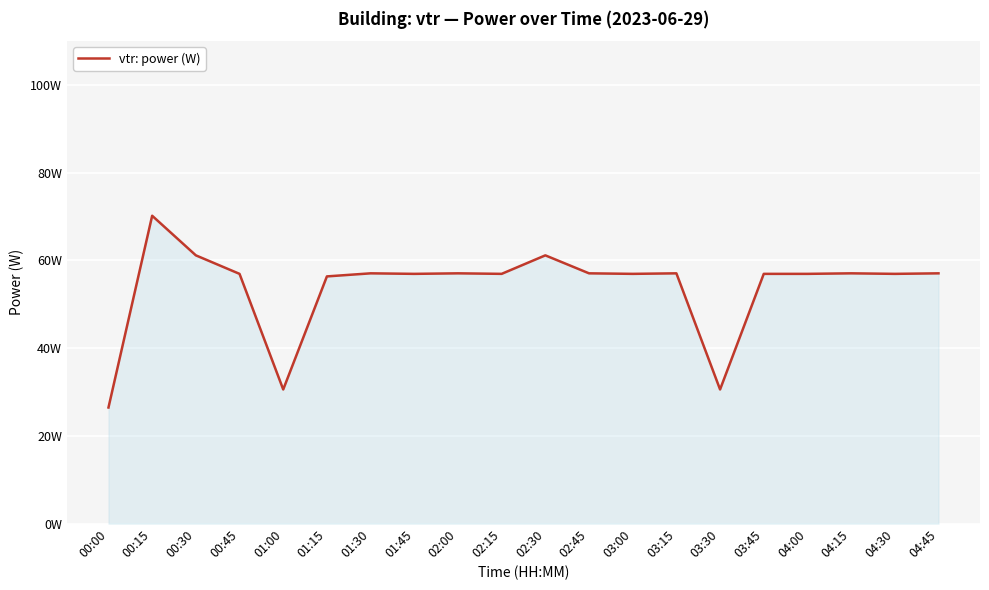

What is the change in value from 01:15 to 03:45?

+0.6